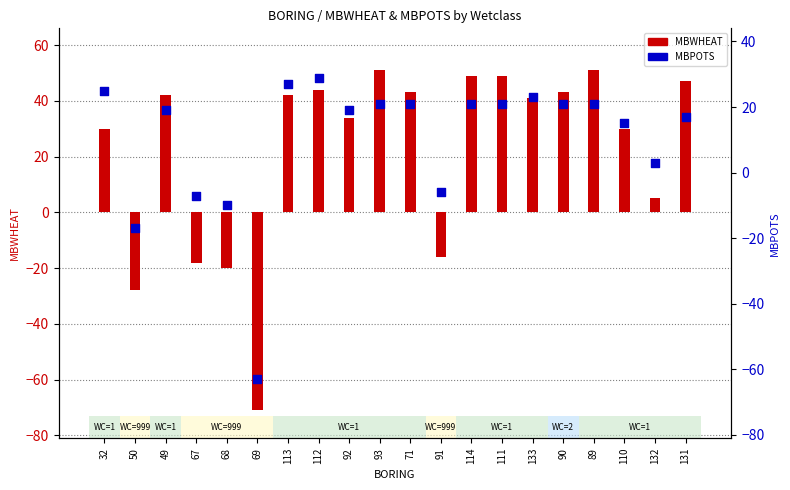

What are all the series names shown in the legend?

MBWHEAT, MBPOTS